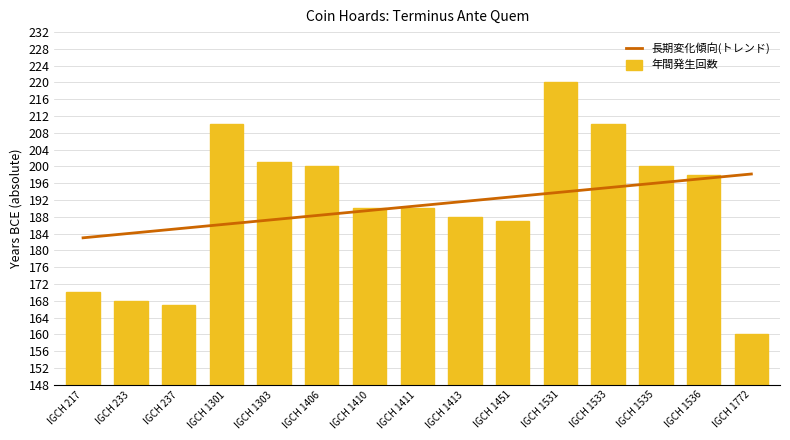

What is the ratio of the value at IGCH 1451 to the value at IGCH 1535?

0.9